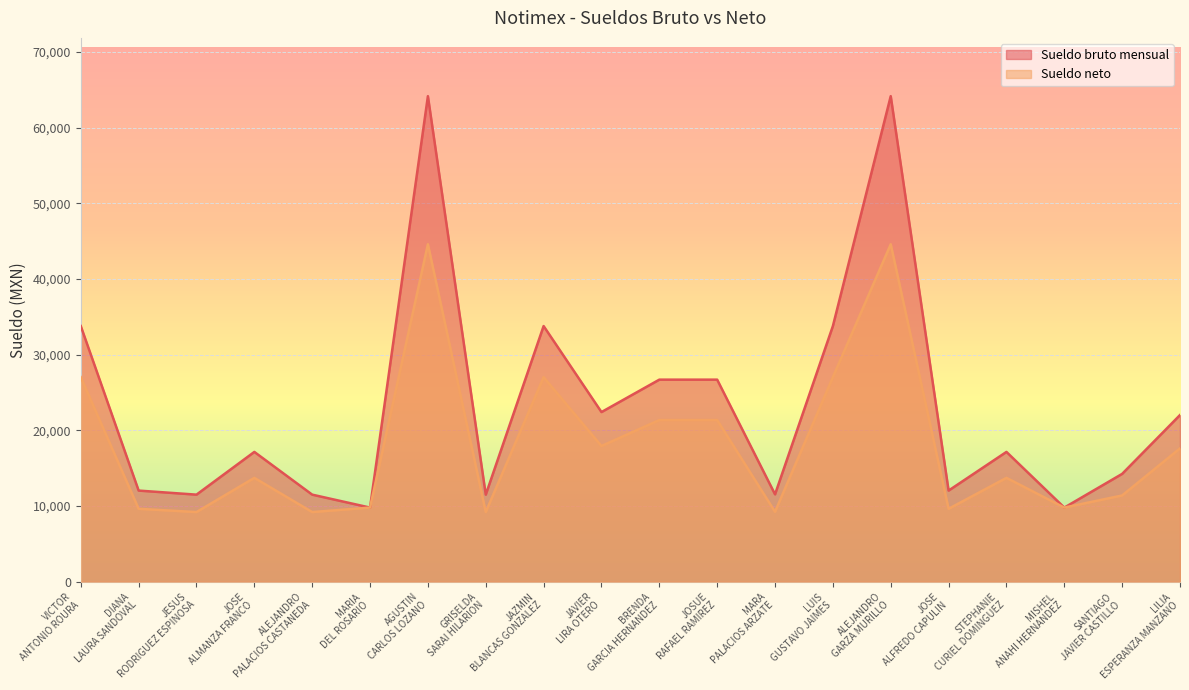

What is the maximum value for Sueldo neto?

44584.9